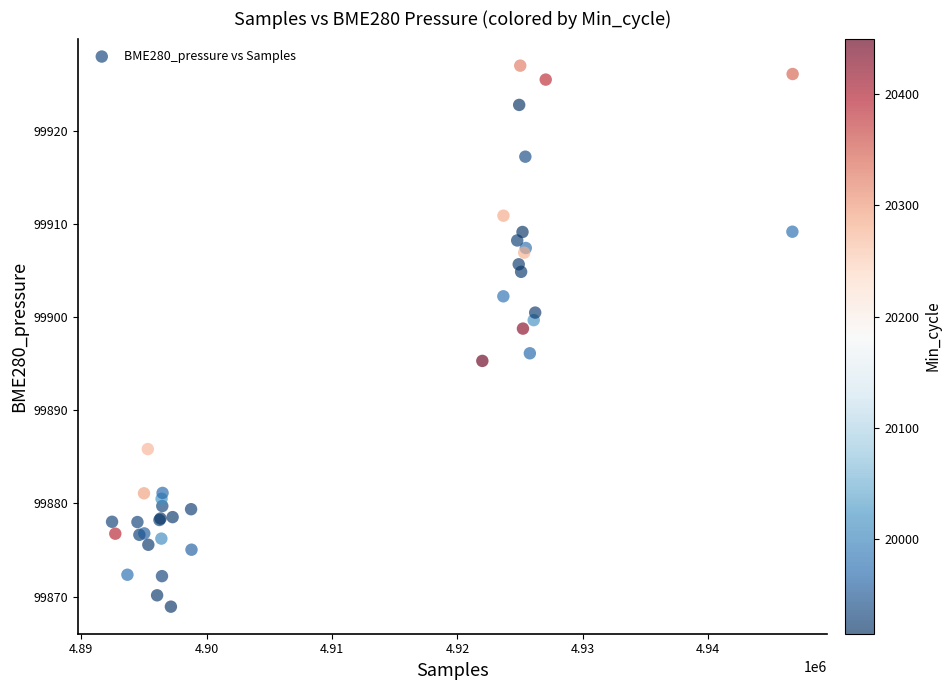

What Y value in the scatter plot is closest to 99897?

99896.1